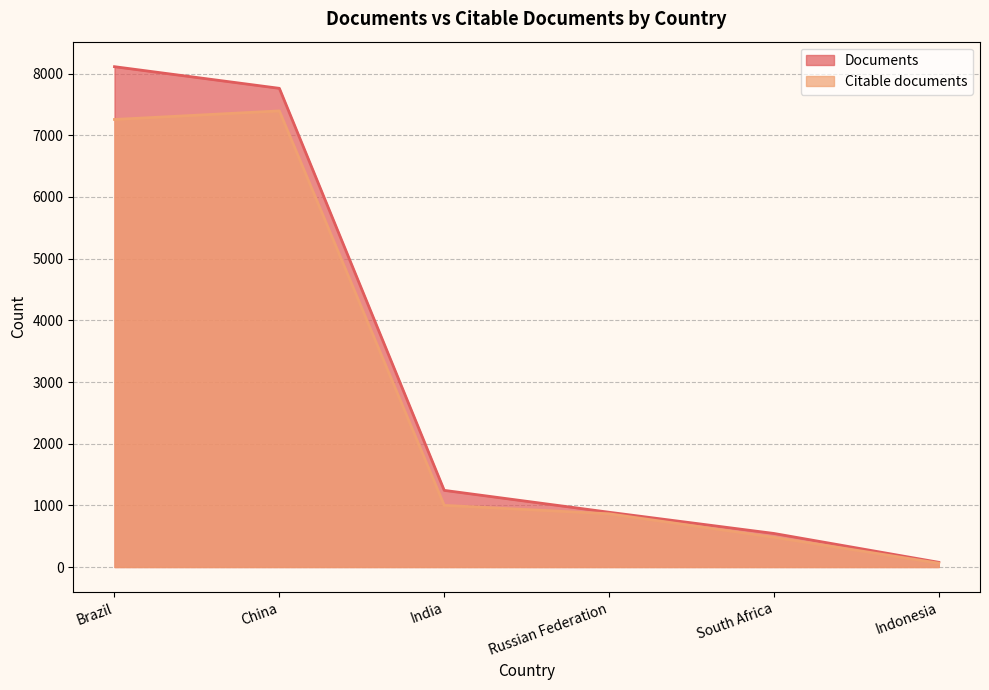

How many values in the Documents series are below 1243?

3